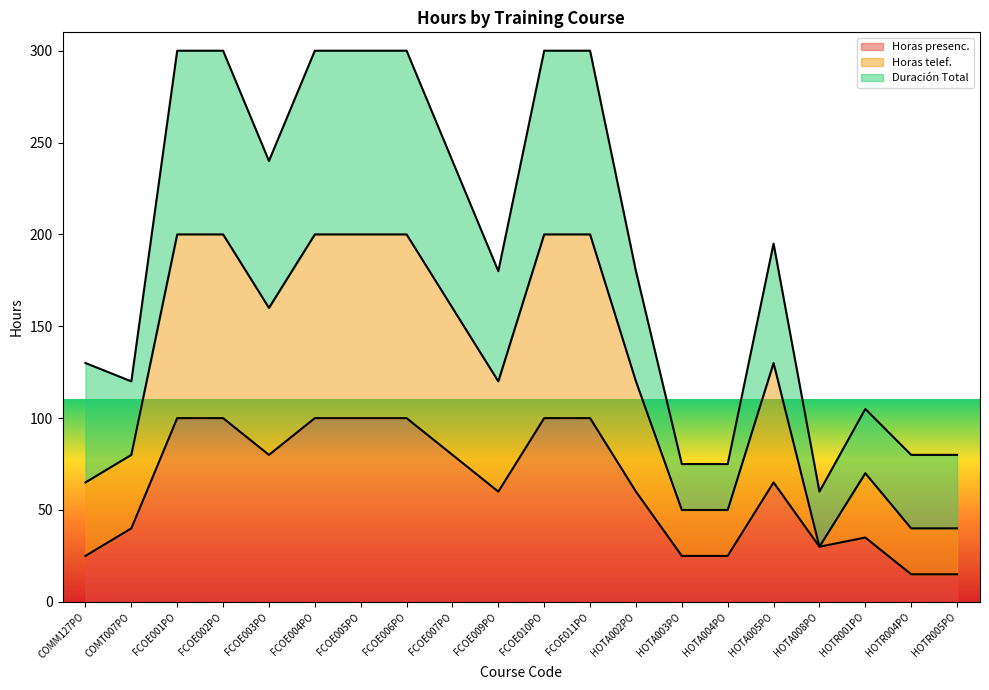

What is the lowest value of the Horas presenc. series?

15